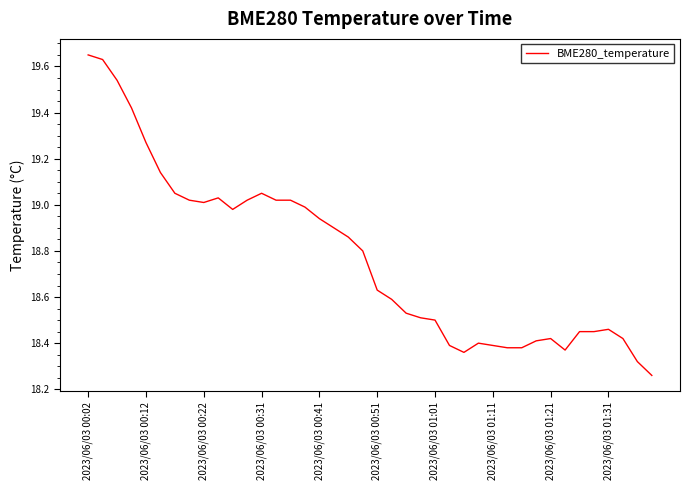

True or false: there are more than 0 points higher than both neighbors.

True